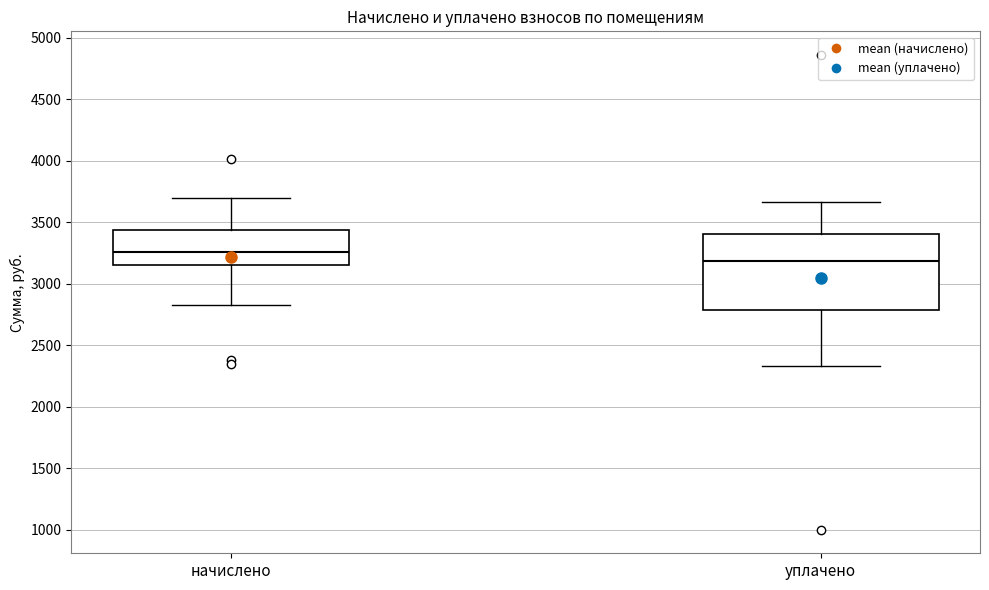

Where is the lower edge of the box for начислено on the y-axis? The values are not printed on the chart, so give them approximately, as read against the axis.

3150